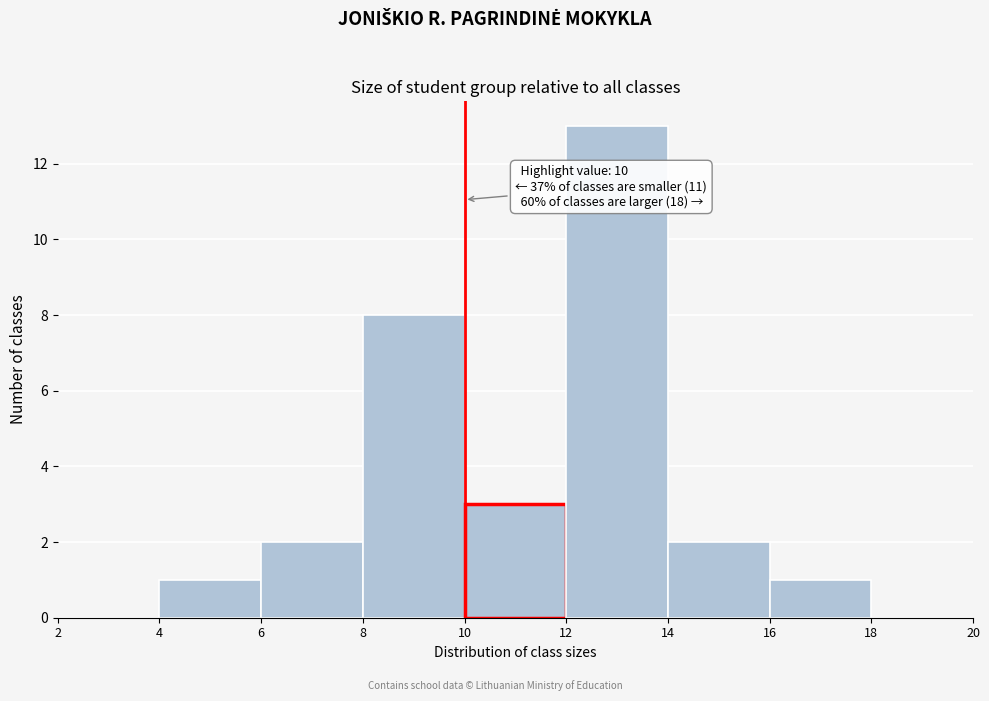

Which range on the x-axis has the tallest bar?

12 to 14